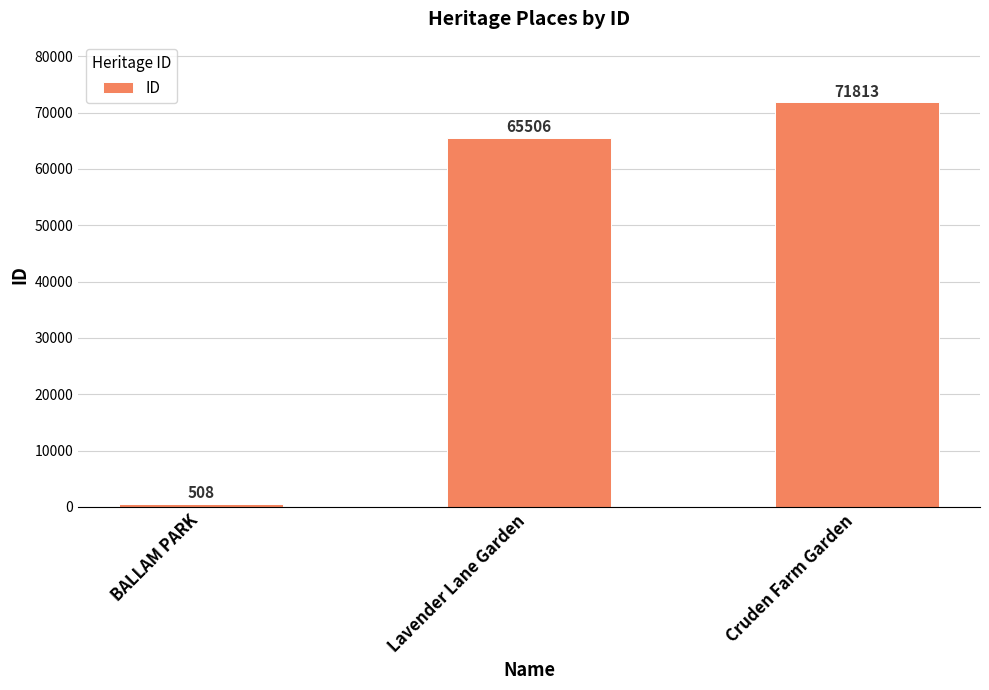

What is the sum of all values?

137827